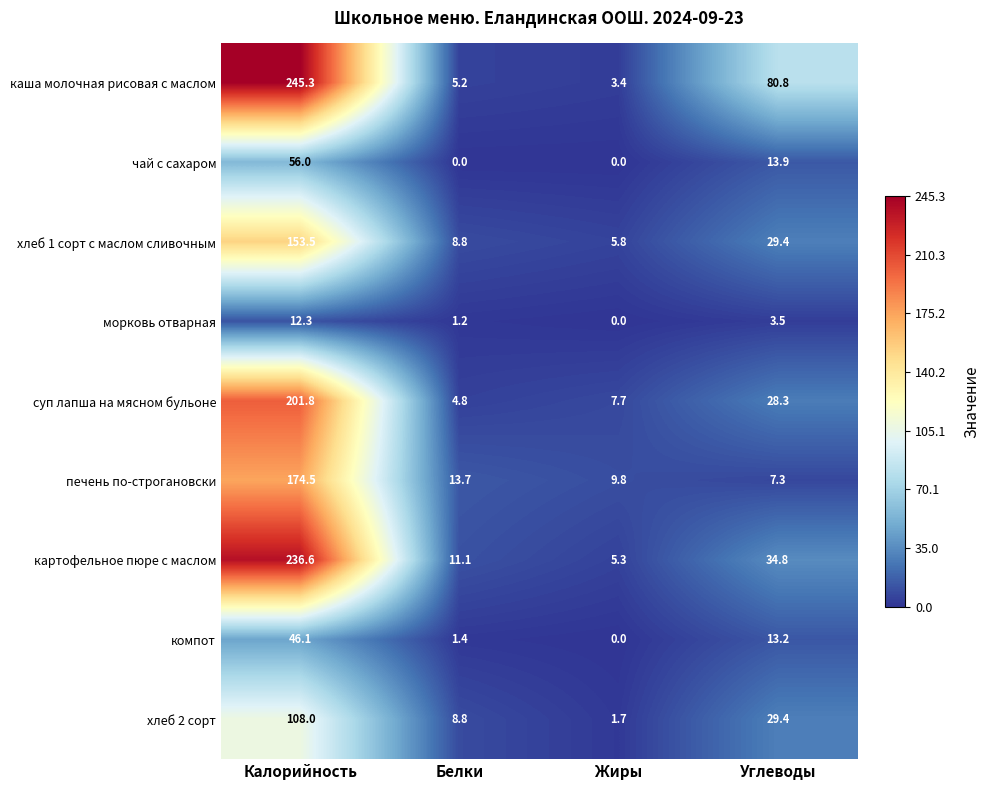

List the labels in order of каша молочная рисовая с маслом value, smallest first.

Жиры, Белки, Углеводы, Калорийность